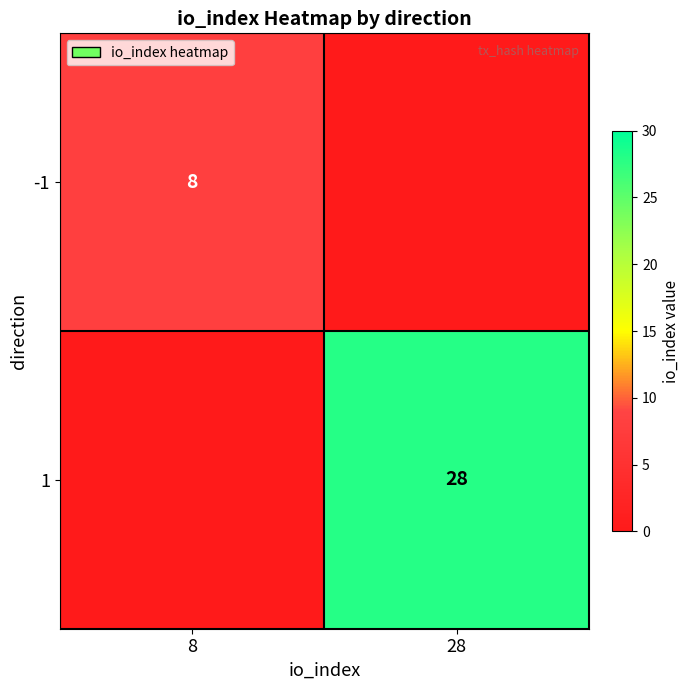

True or false: -1 has a value of 8 at 8.

True